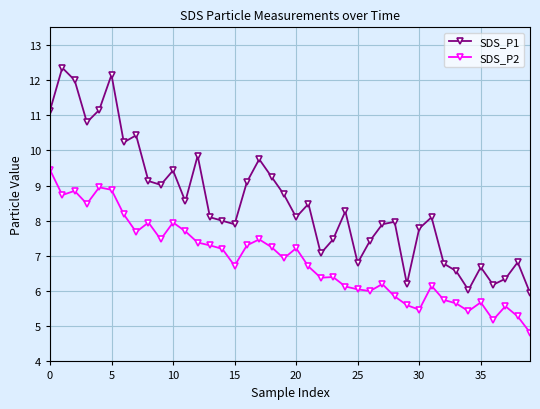

True or false: SDS_P2 and SDS_P1 cross at least once.

False